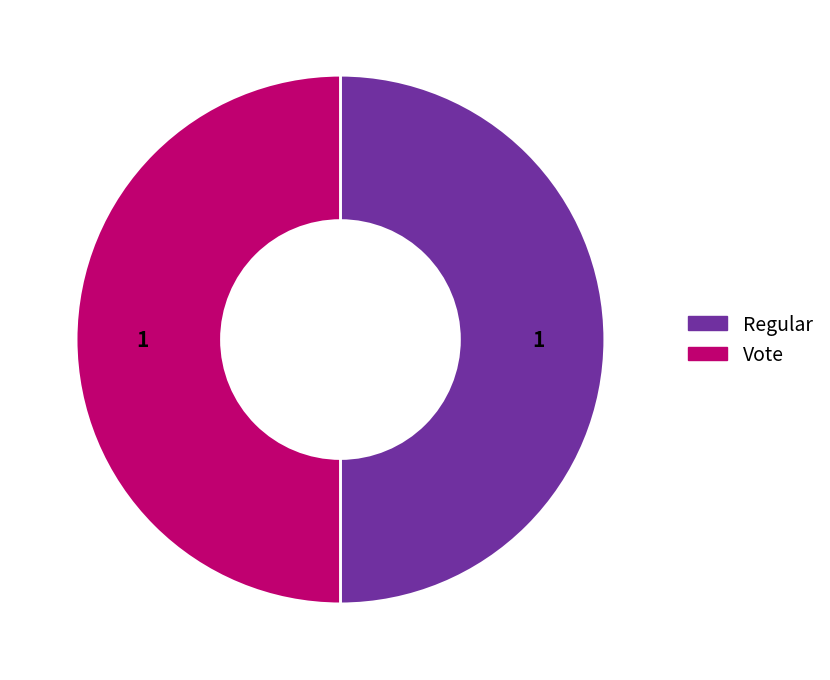

Approximately how many times larger is the value at Vote compared to Regular?

1.0